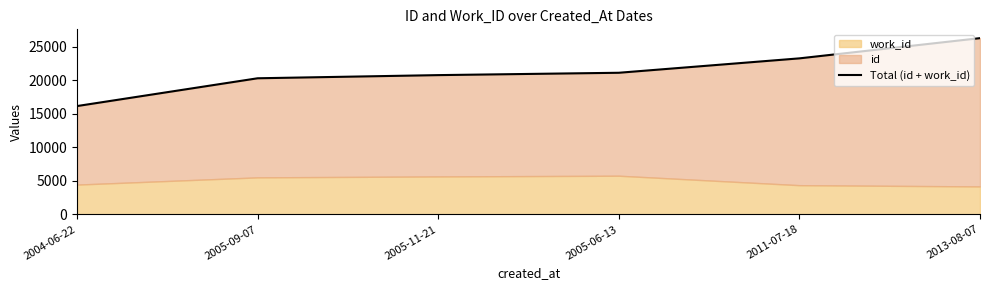

Which label corresponds to the largest value in the chart?

2013-08-07